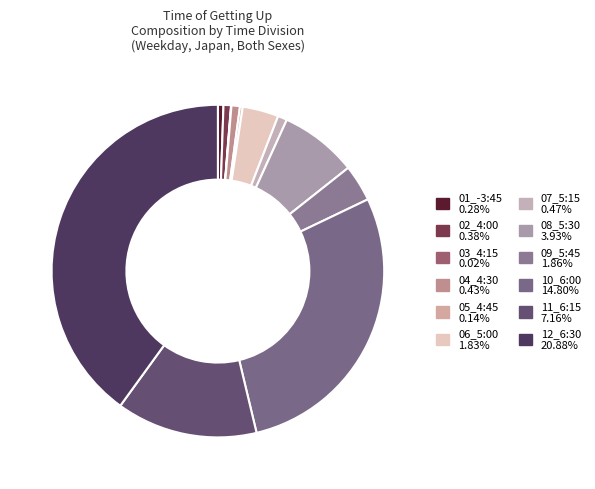

The 07_5:15 slice represents 1% of the pie. True or false?

True